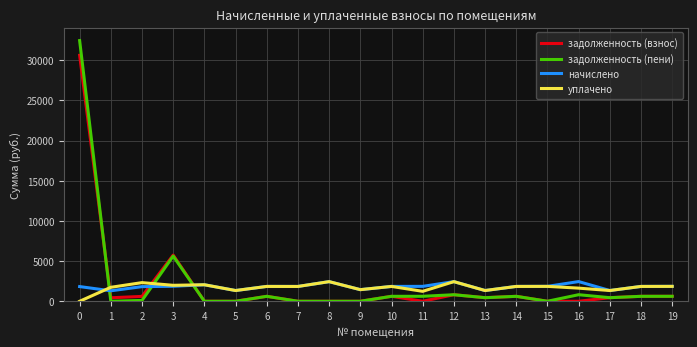

Which series has the largest range (max minus min)?

задолженность (пени)